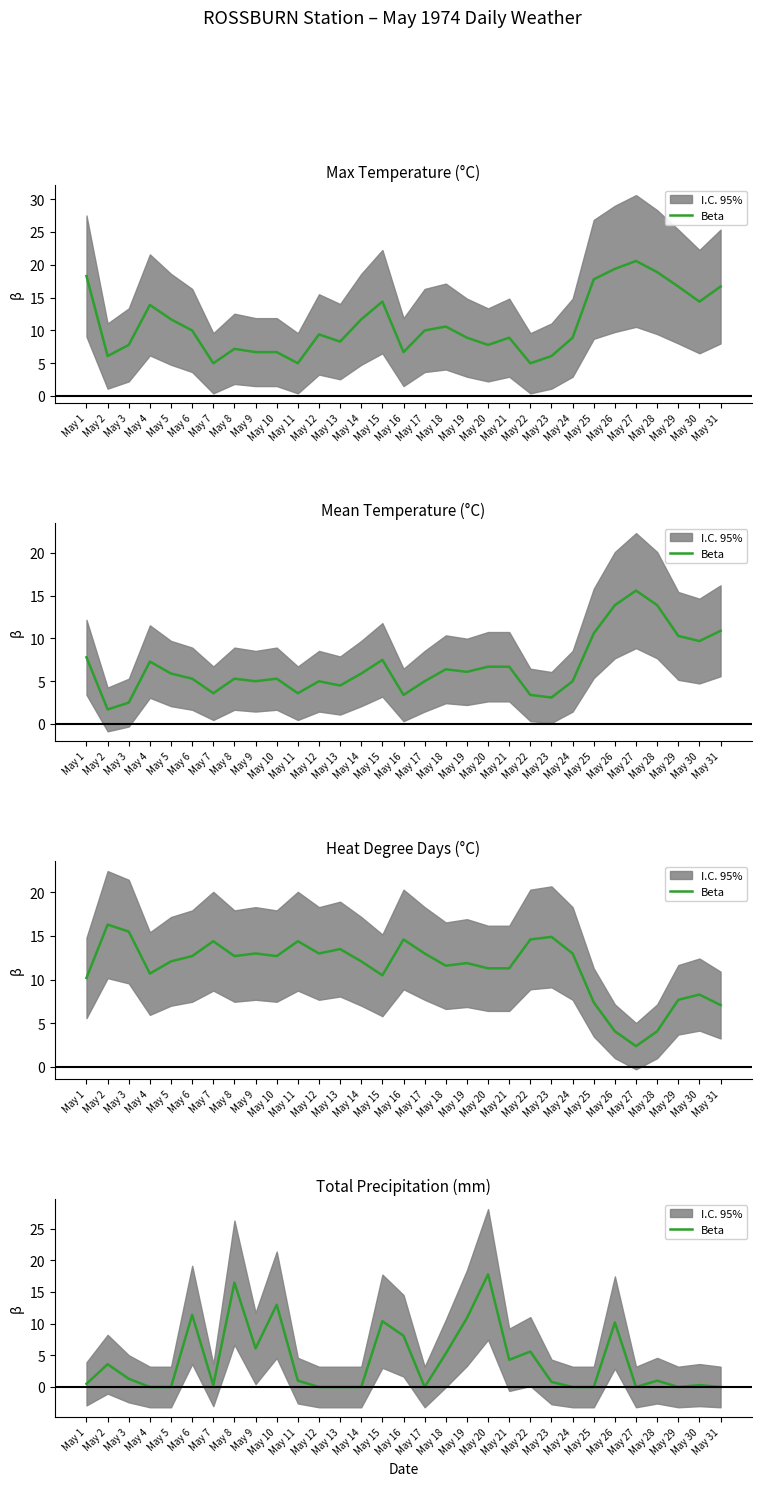

True or false: there are more than 2 points higher than both neighbors.

True